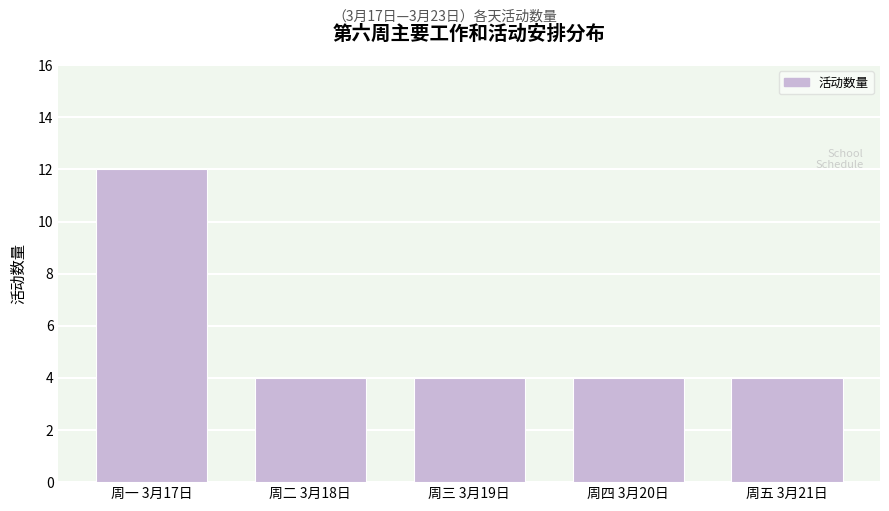

Reading right to left, list all the values displayed in this chart.

周五 3月21日=4	周四 3月20日=4	周三 3月19日=4	周二 3月18日=4	周一 3月17日=12